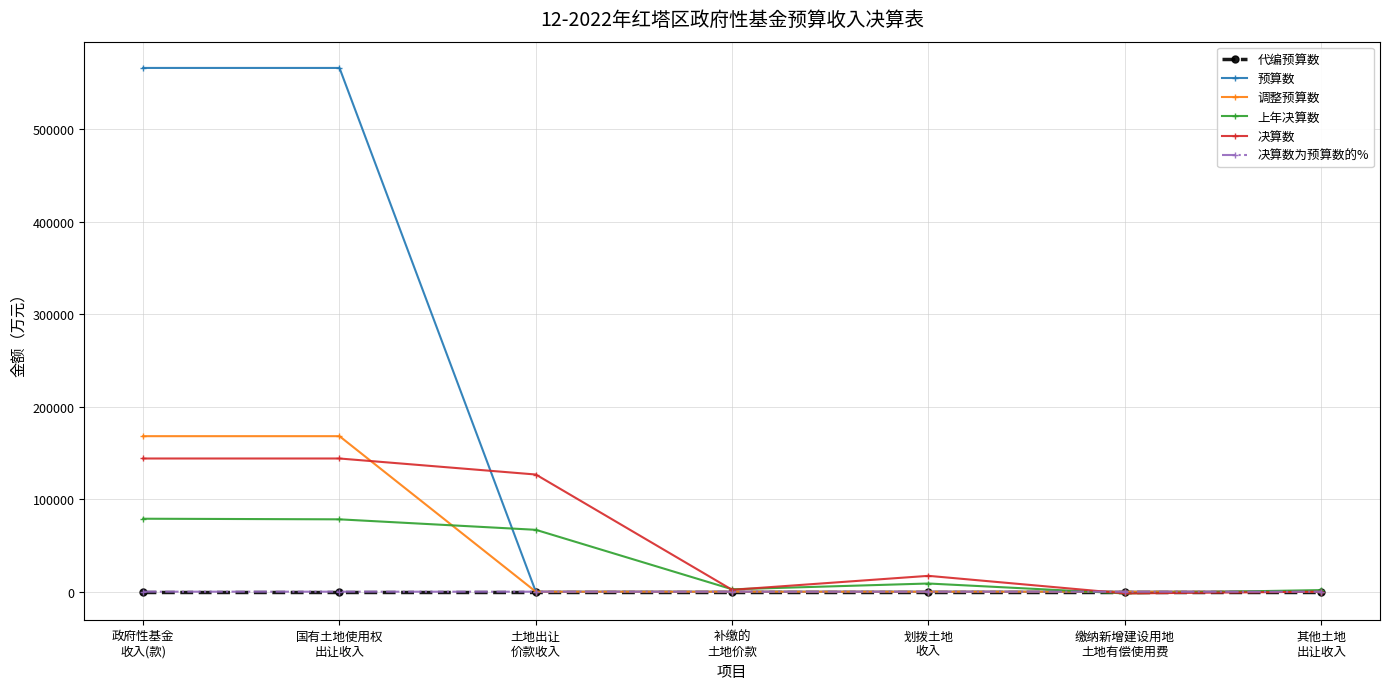

How many distinct data groups are displayed?

6